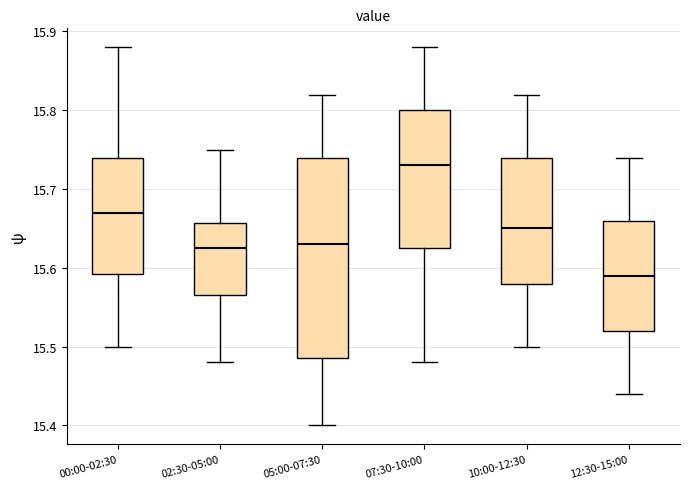

Which box's median line is the highest?

07:30-10:00